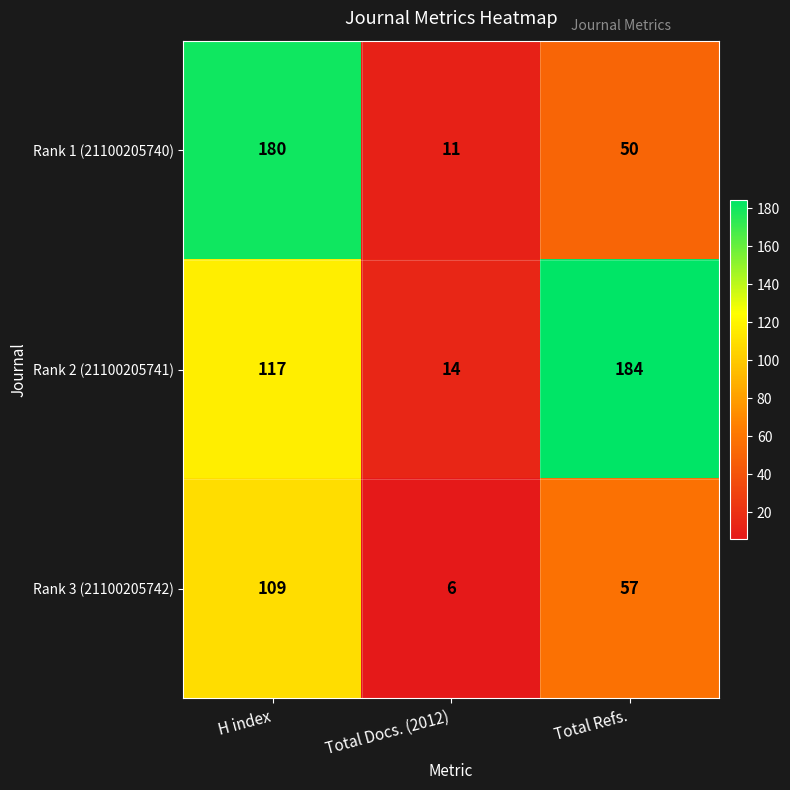

What is the difference between the Rank 1 (21100205740) values at Total Refs. and H index?

130